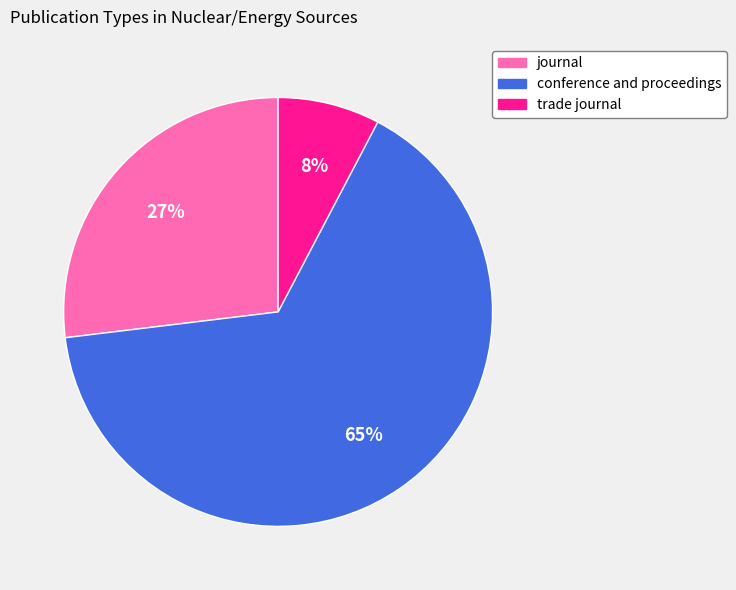

Is there any slice that represents more than half of the pie?

Yes